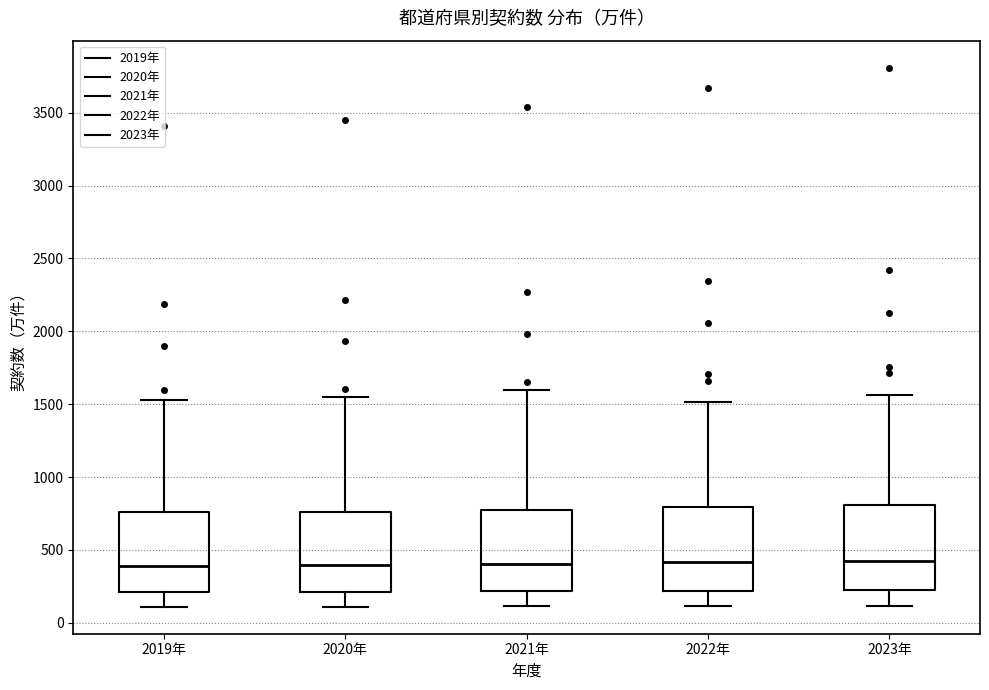

Reading left to right, read every box against the y-axis: the position of its median line, the range the box covers, and the ends of its whiskers. The values are not printed on the chart, so give them approximately, as read against the axis.

2019年: median 400, box 200 to 750, whiskers 100 to 1550
2020年: median 400, box 200 to 750, whiskers 100 to 1550
2021年: median 400, box 200 to 750, whiskers 100 to 1600
2022年: median 400, box 200 to 800, whiskers 100 to 1500
2023年: median 450, box 250 to 800, whiskers 100 to 1550